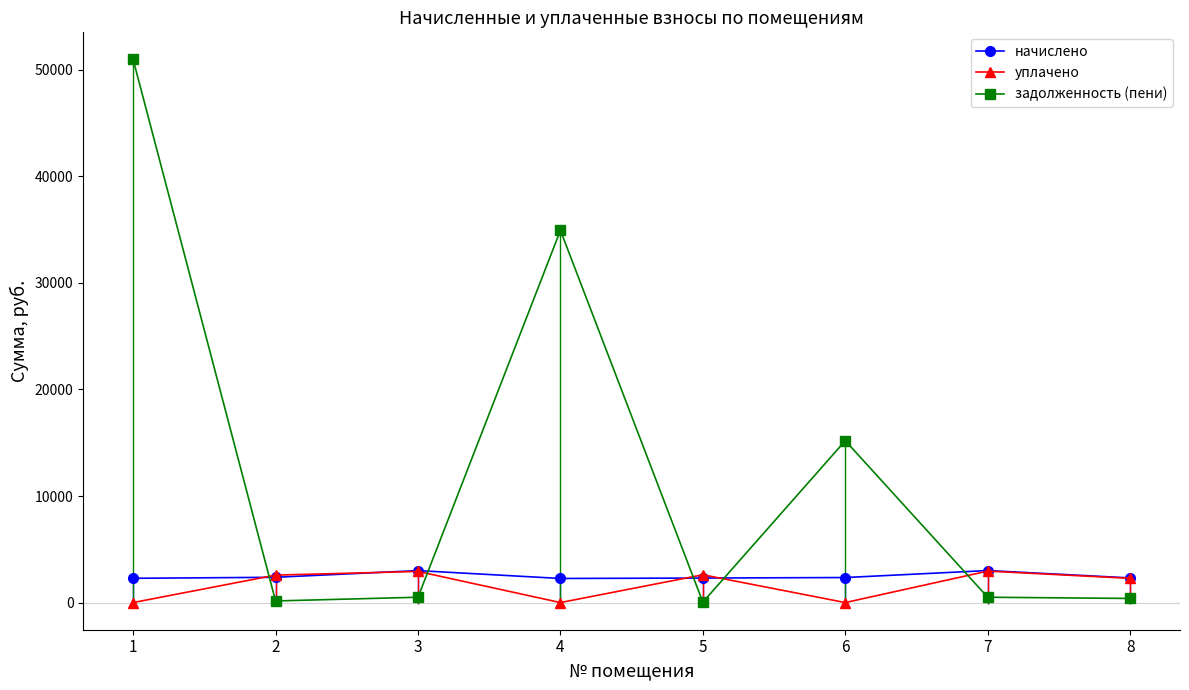

At 1, list the series in order from largest to smallest.

задолженность (пени), начислено, уплачено